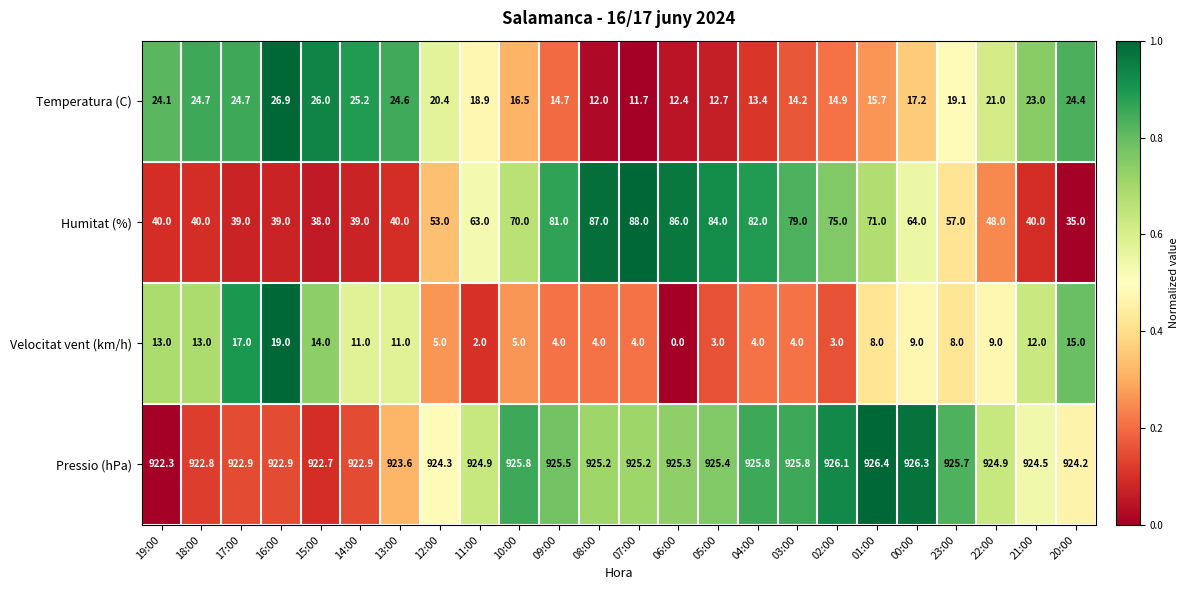

True or false: Pressio (hPa) has a value of 924.2 at 20:00.

True